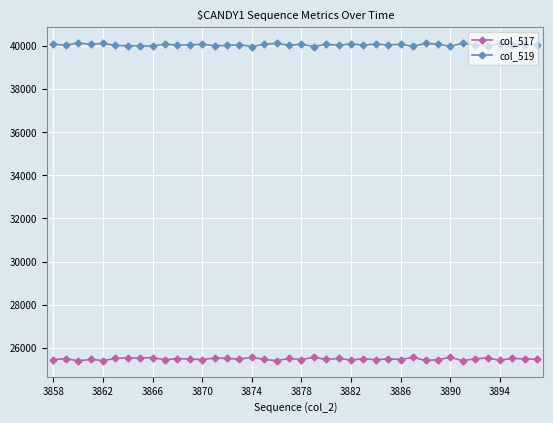

How many data points in col_517 are less than 25484?

20